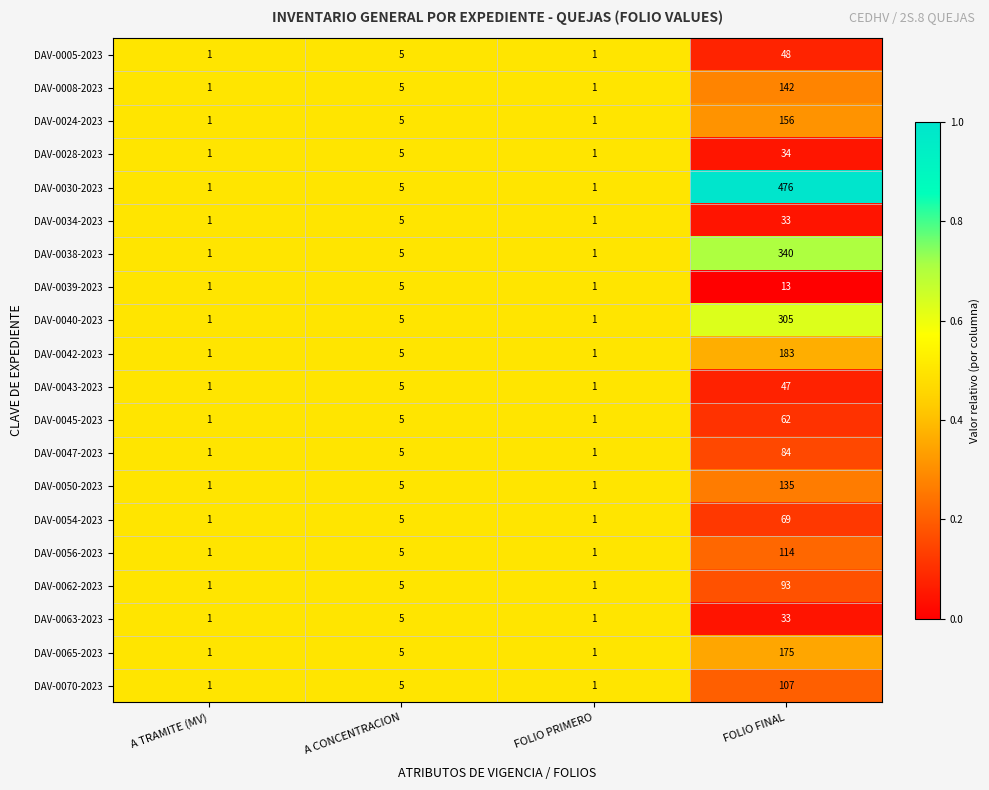

True or false: DAV-0063-2023 has a value of 48 at FOLIO FINAL.

False